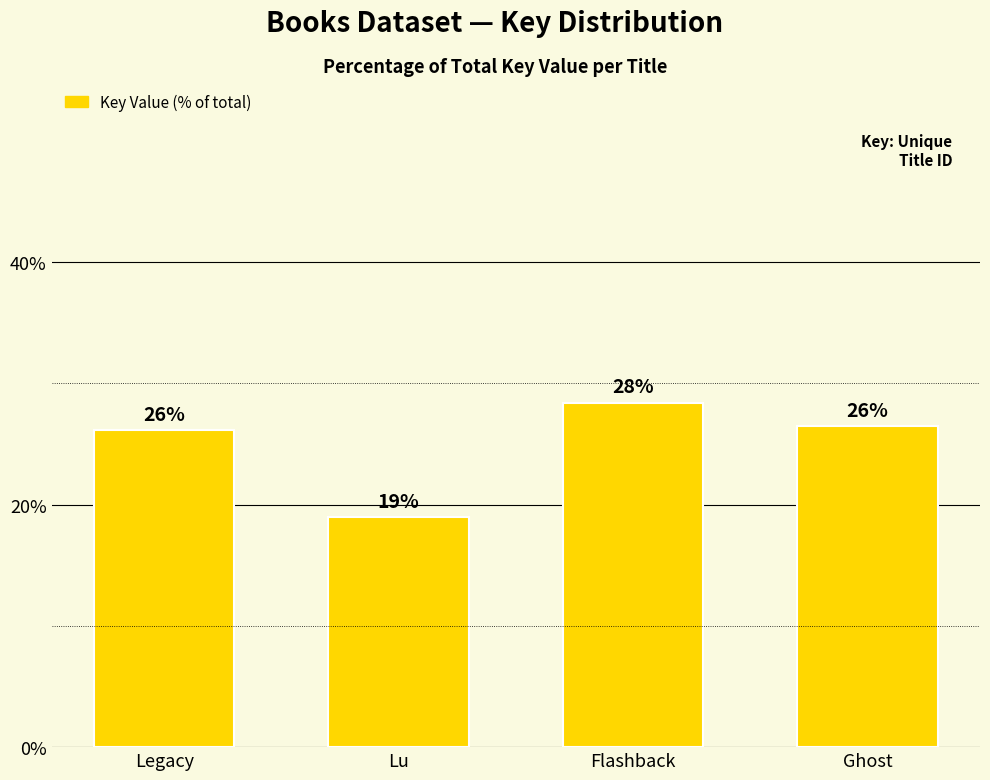

At which category does the chart reach its minimum across all series?

Lu